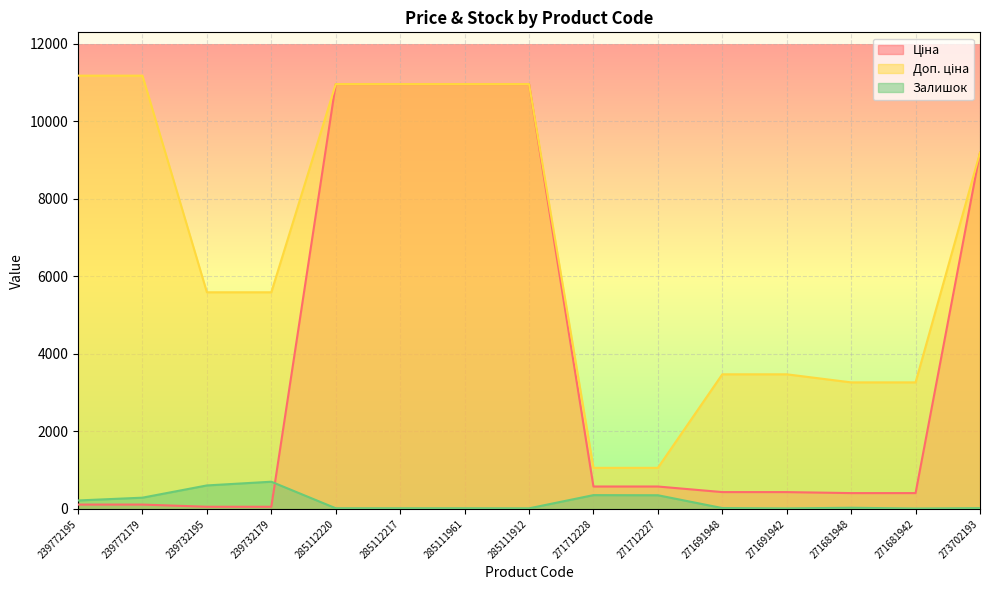

How many lines are shown in the chart?

3